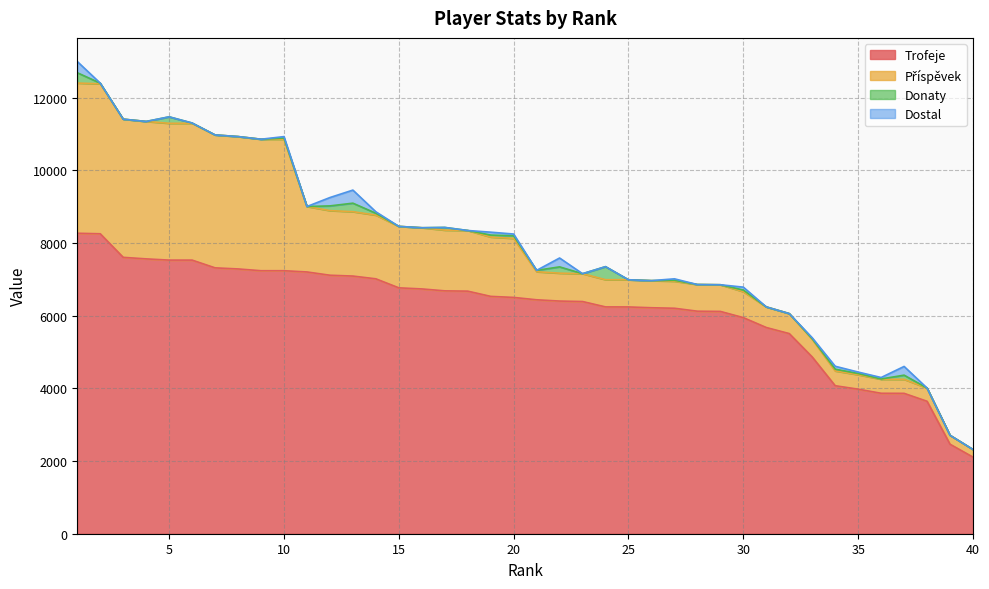

At which label is Trofeje closest to 5188?

32